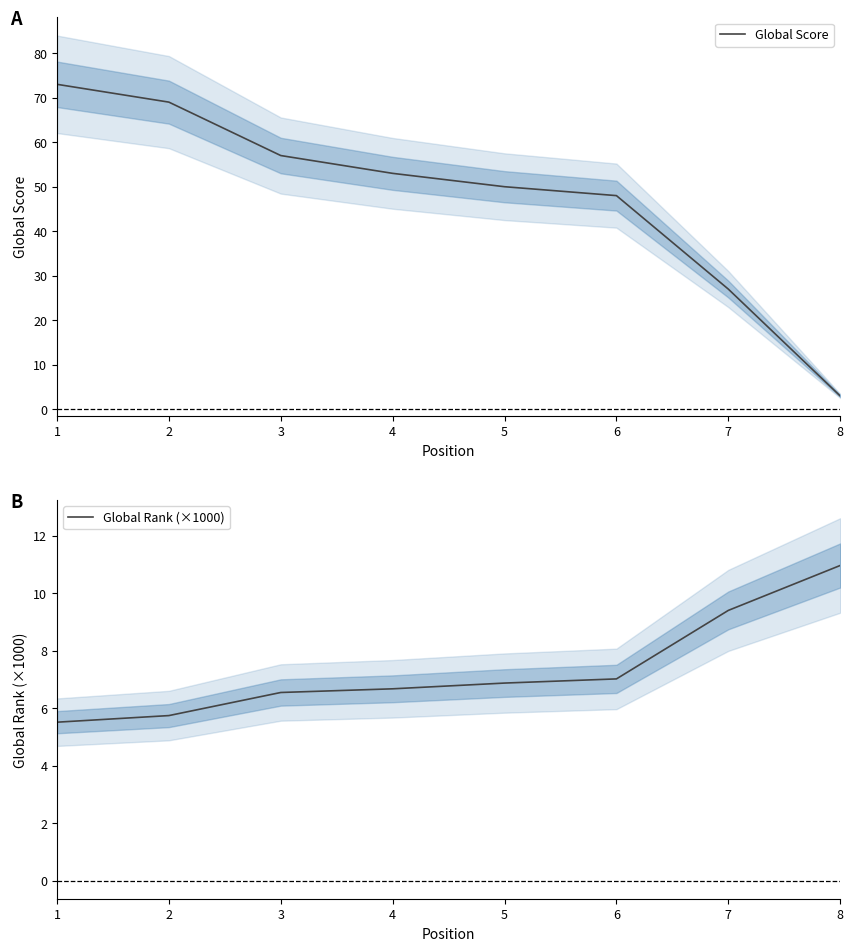

What is the value of the Global Score point at the 1st from the left?

73.0